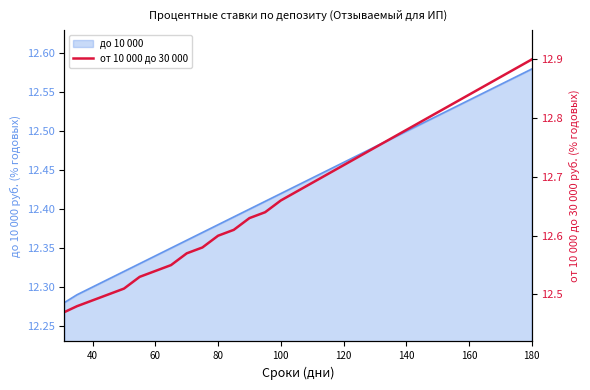

Is it true that до 10 000 equals 3.3 at 120?

False